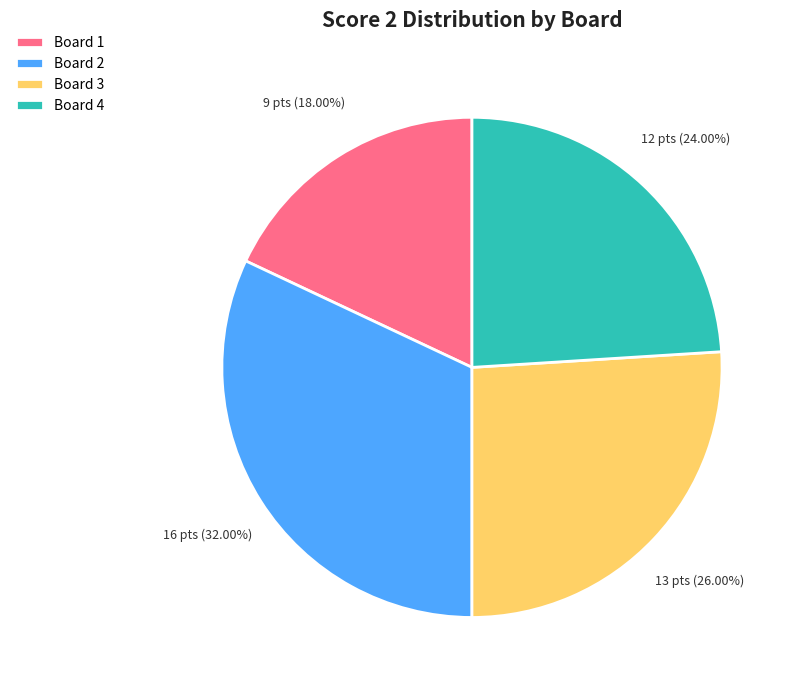

How many slices are in this pie chart?

4